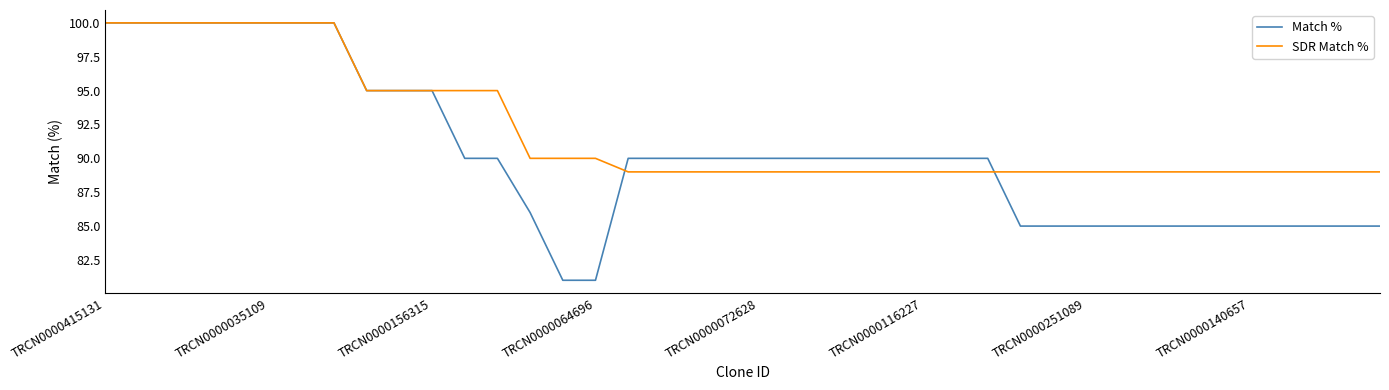

List the series in order of their overall mean, lowest first.

Match %, SDR Match %